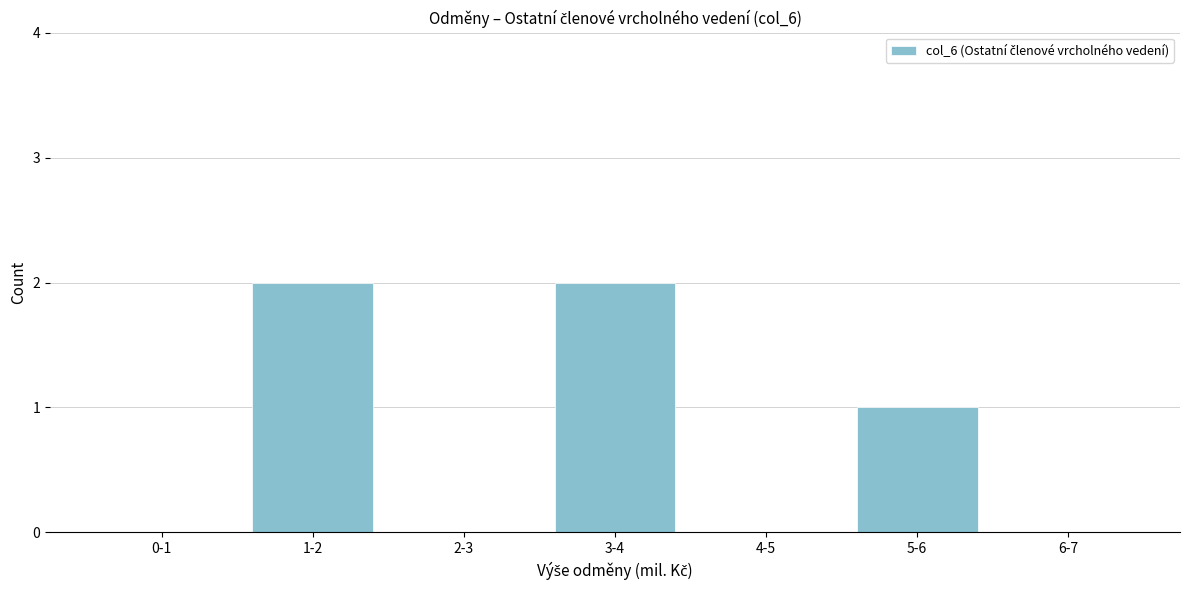

Reading left to right, extract all data points from this chart.

0-1=0	1-2=2	2-3=0	3-4=2	4-5=0	5-6=1	6-7=0